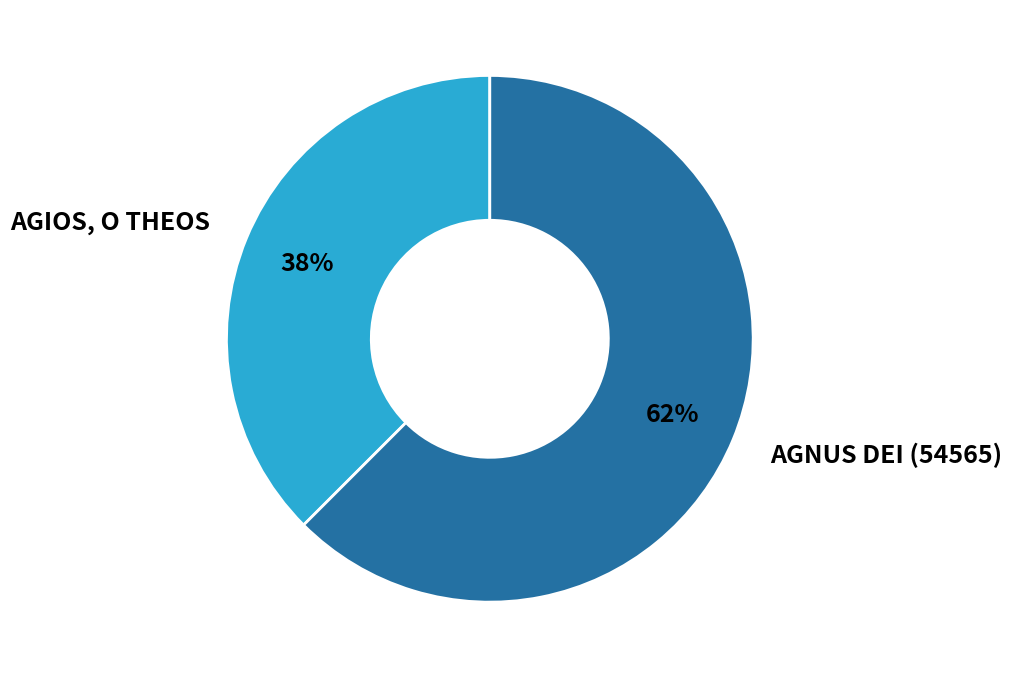

Rank the categories by value from lowest to highest.

AGIOS, O THEOS, AGNUS DEI (54565)